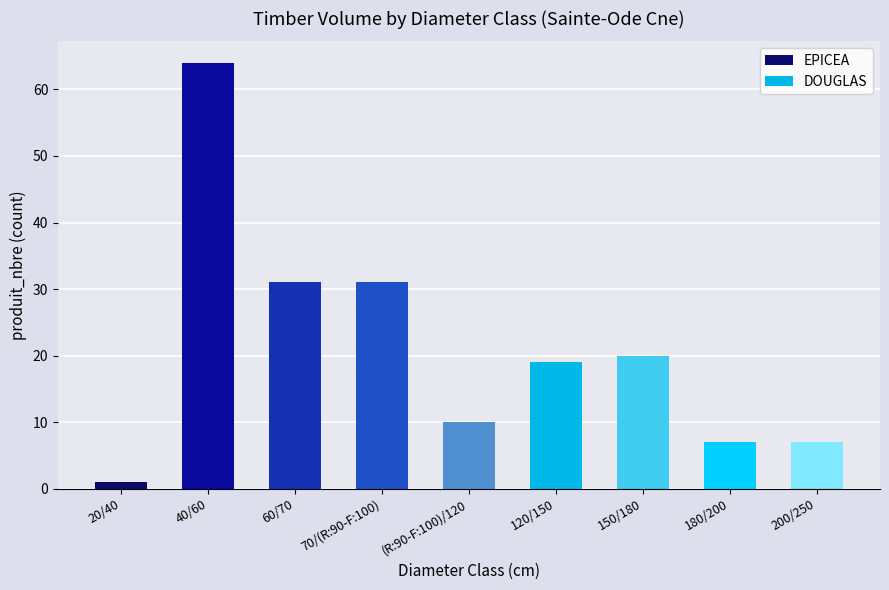

Which label corresponds to the largest value in the chart?

40/60